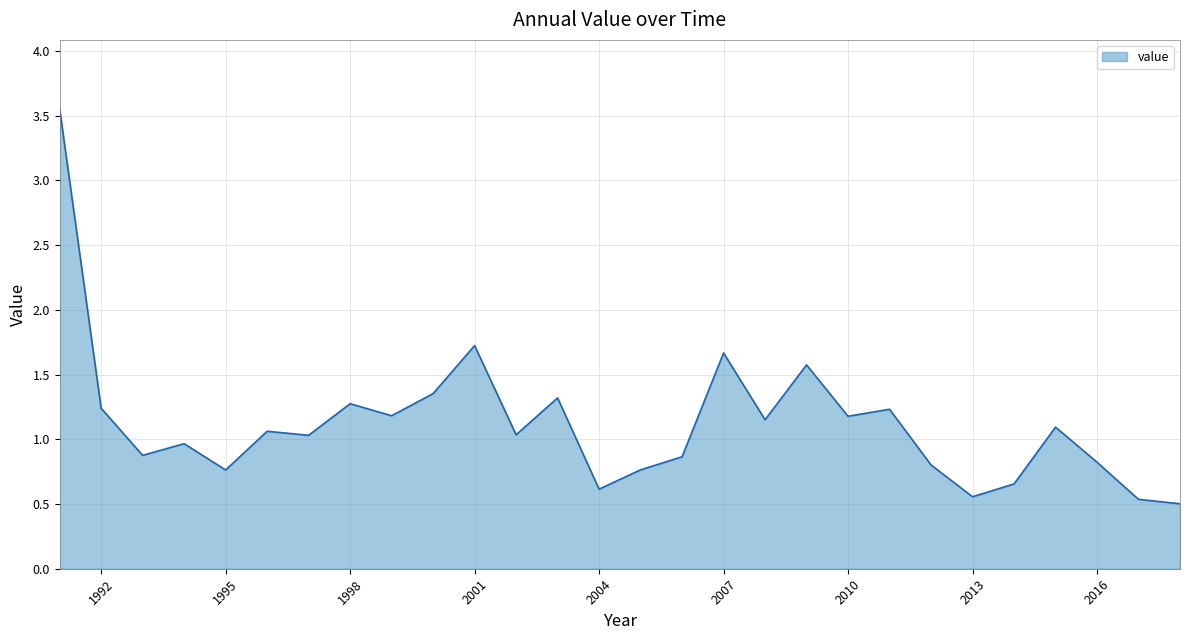

What is the difference between the maximum and minimum values?

3.1